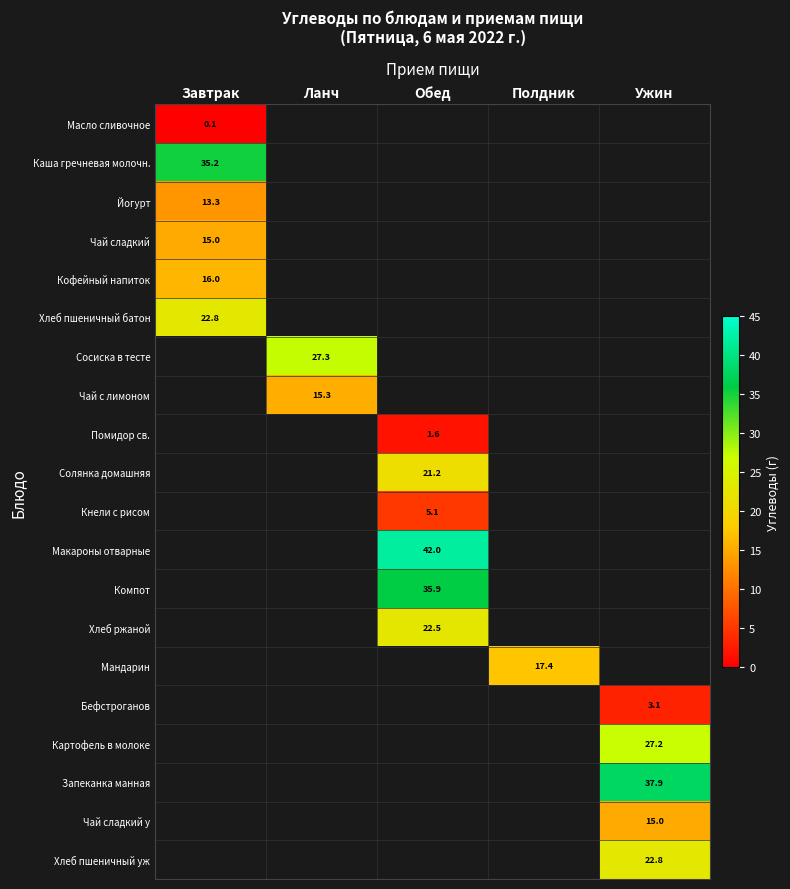

At how many categories does at least one series exceed 0?

5